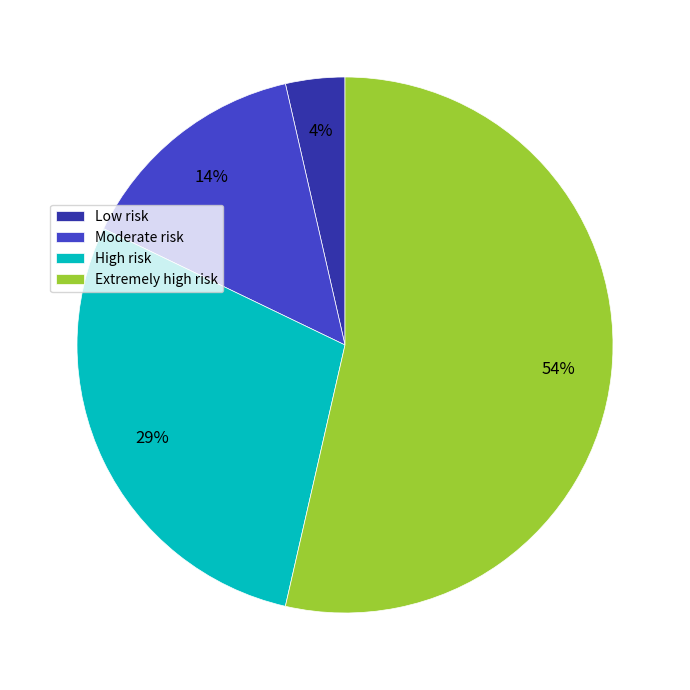

Which slice is the largest?

Extremely high risk